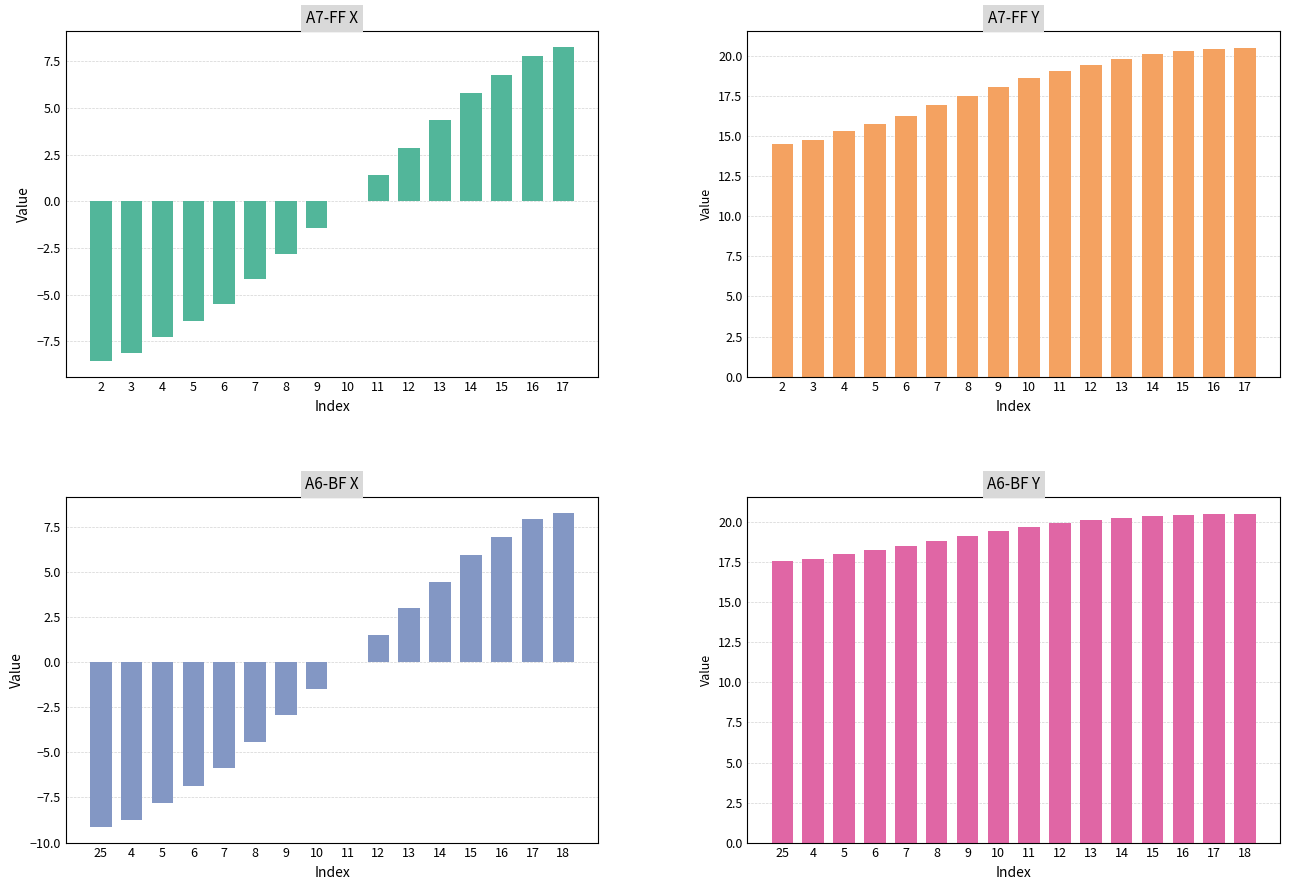

At how many categories does at least one series exceed 3?

16